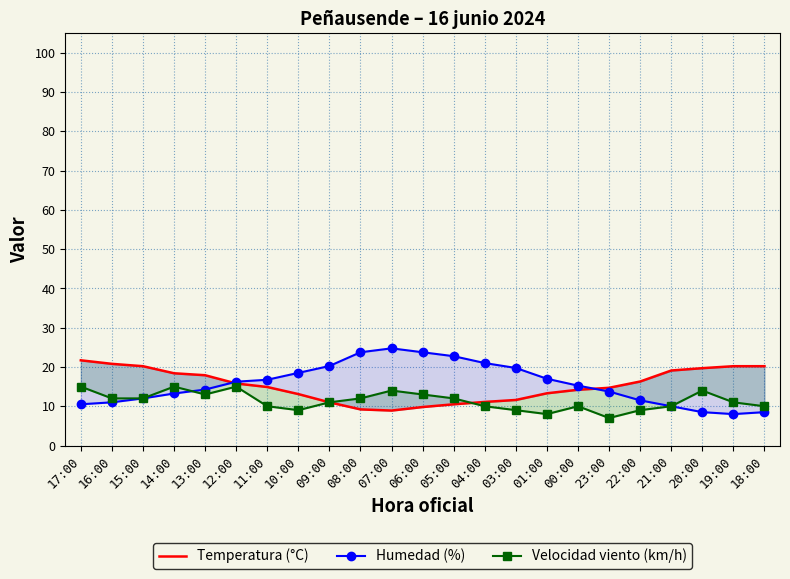

At 06:00, list the series in order from smallest to largest.

Temperatura (°C), Velocidad viento (km/h), Humedad (%)